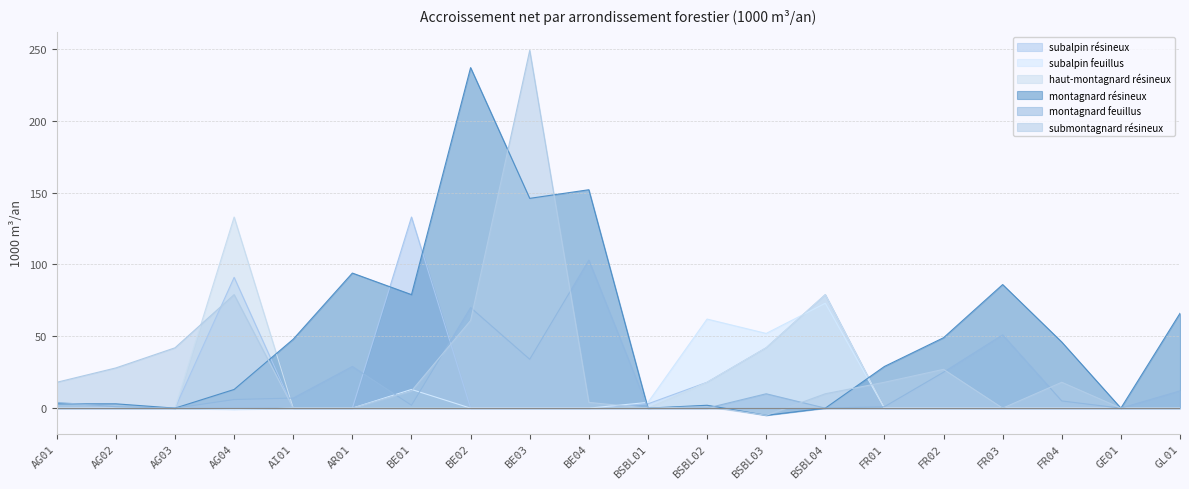

Is the value of subalpin feuillus at BSBL01 greater than the value of subalpin résineux at BSBL04?

No